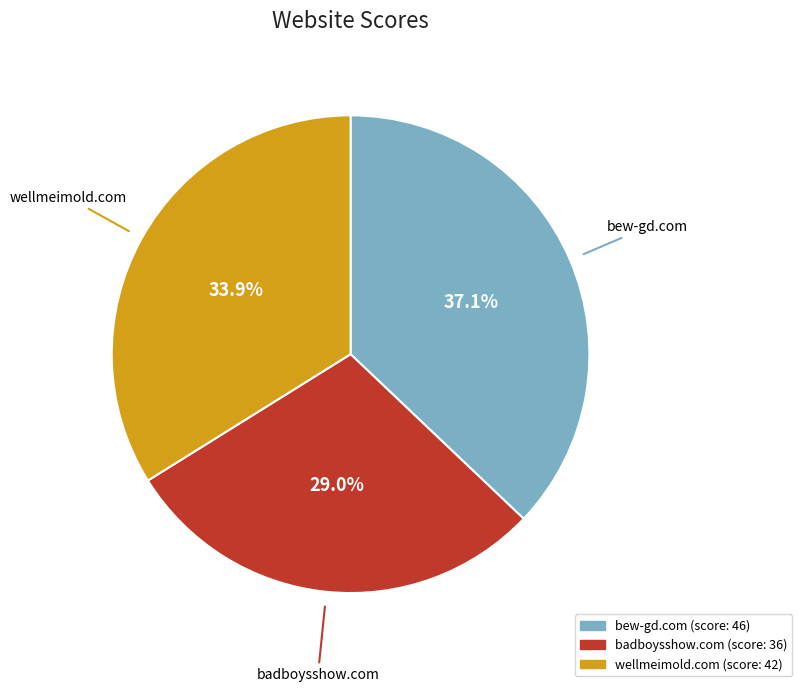

Does badboysshow.com represent more than half of the total?

No